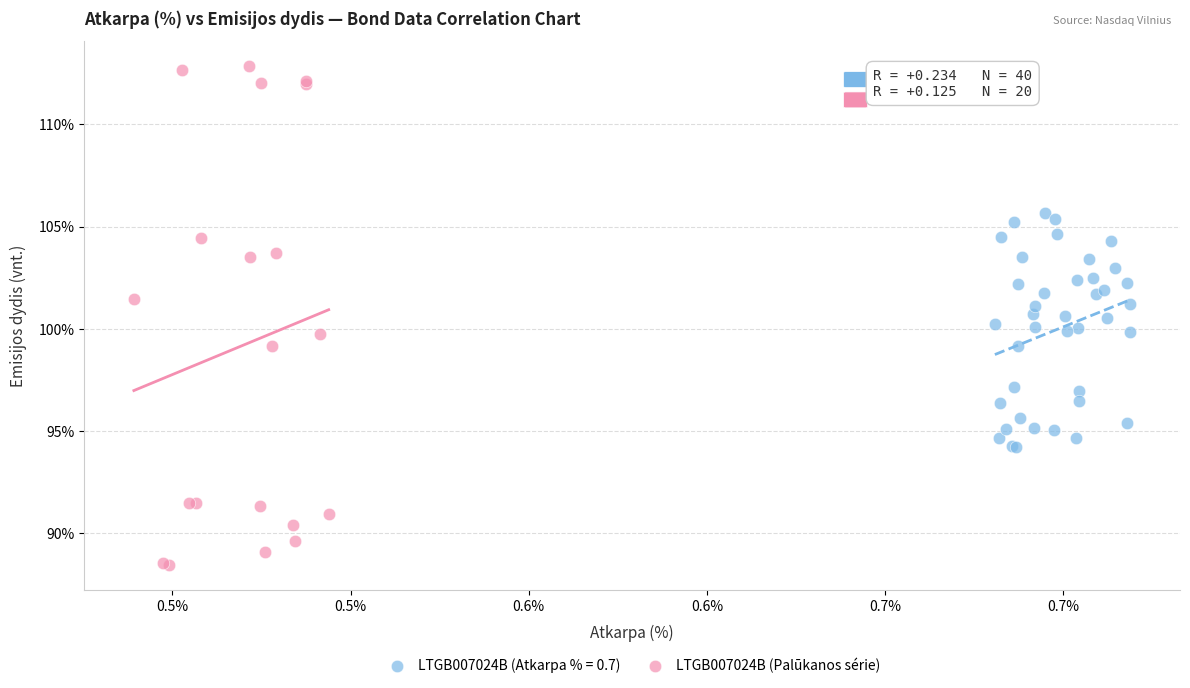

Which series reaches the minimum Y coordinate?

LTGB007024B (Palūkanos série)